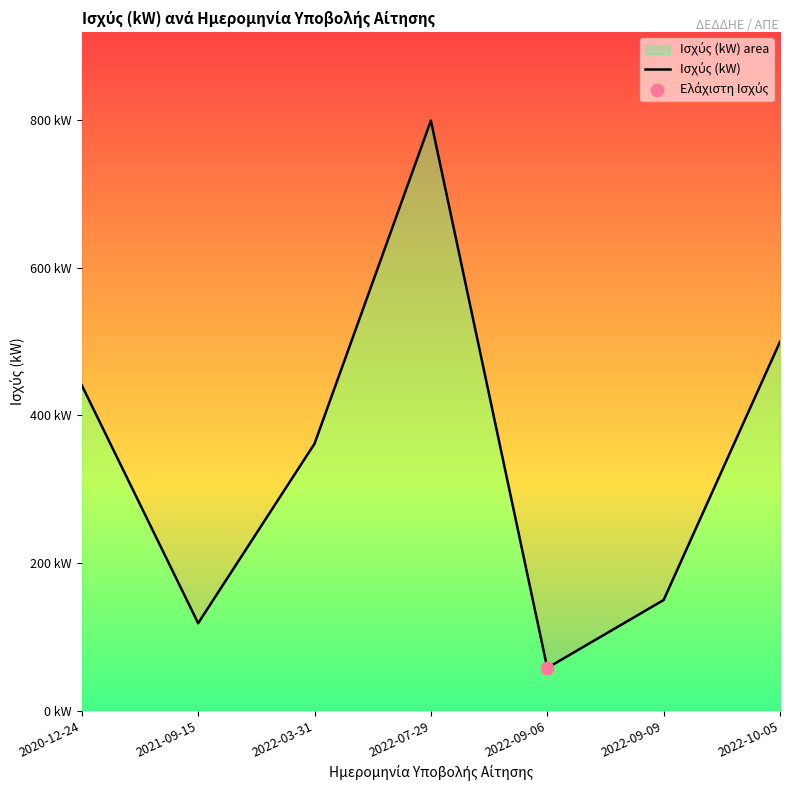

What is the change in value from 2021-09-15 to 2022-03-31?

+243.4